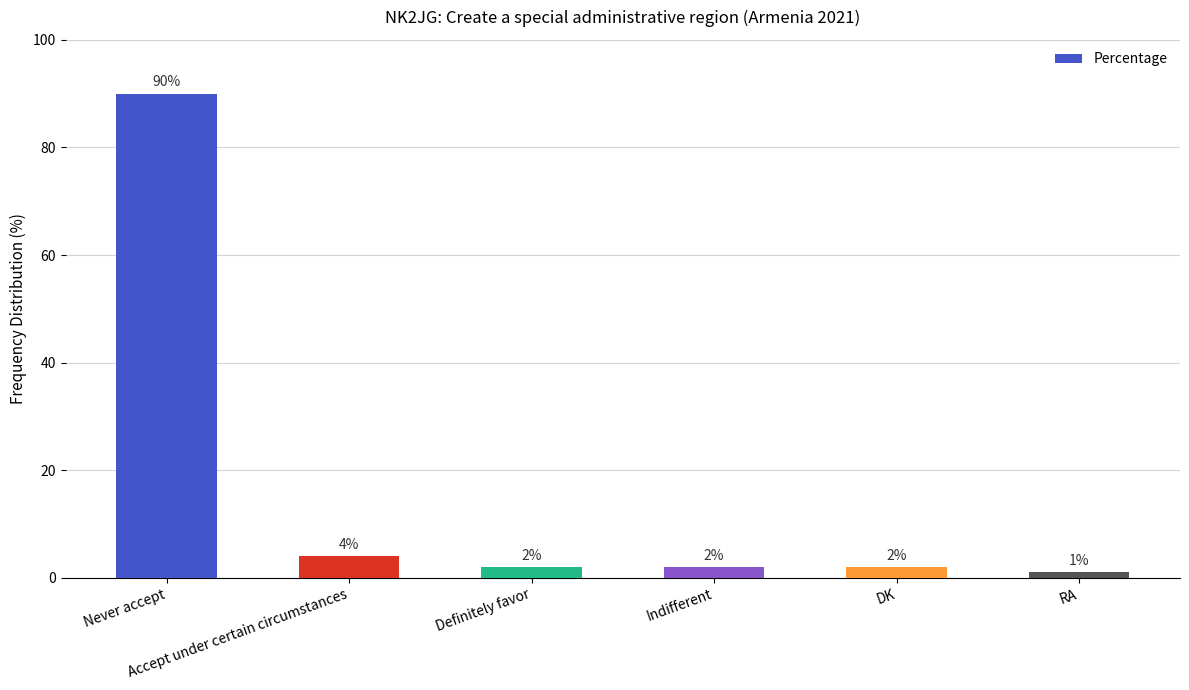

What position from the left is Never accept?

1